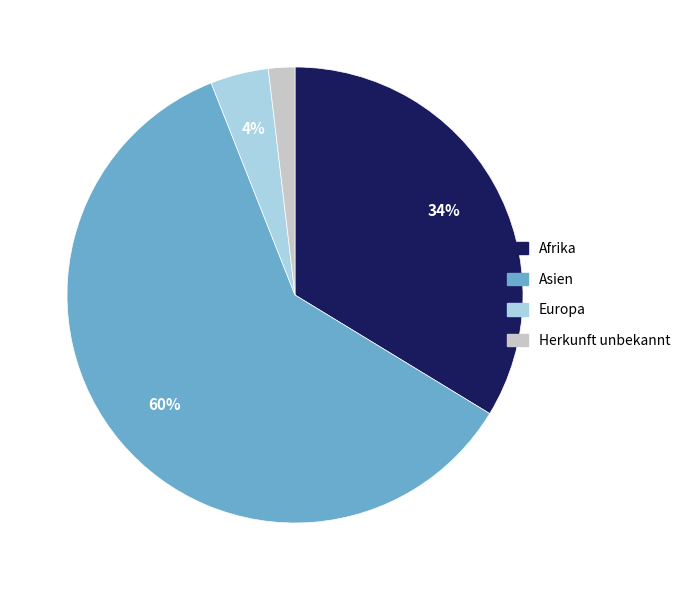

What is the ratio of the value at Herkunft unbekannt to the value at Europa?

0.5